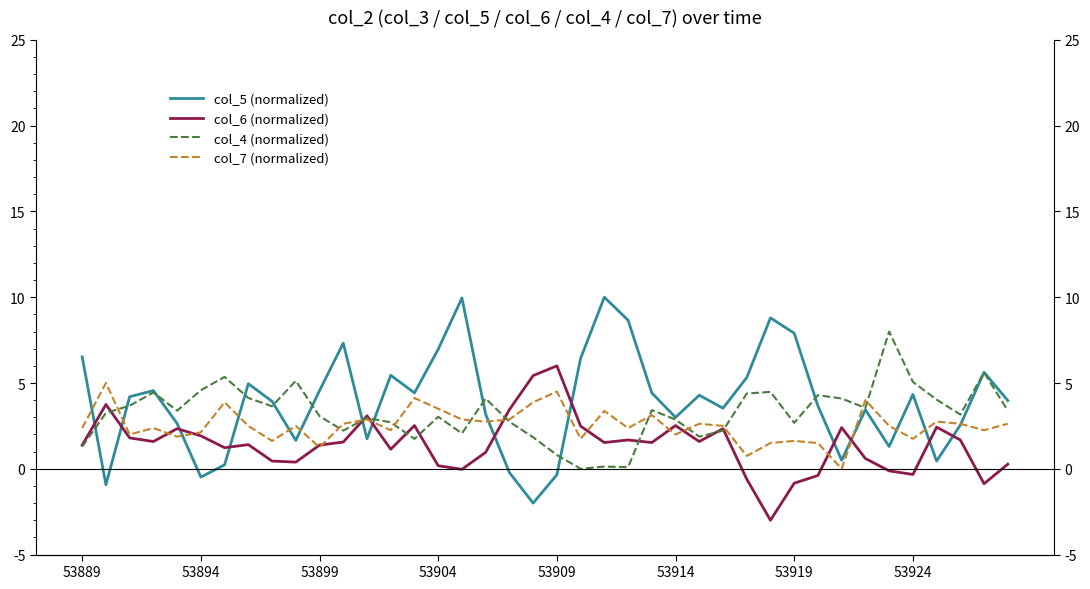

What are all the series names shown in the legend?

col_5 (normalized), col_6 (normalized), col_4 (normalized), col_7 (normalized)